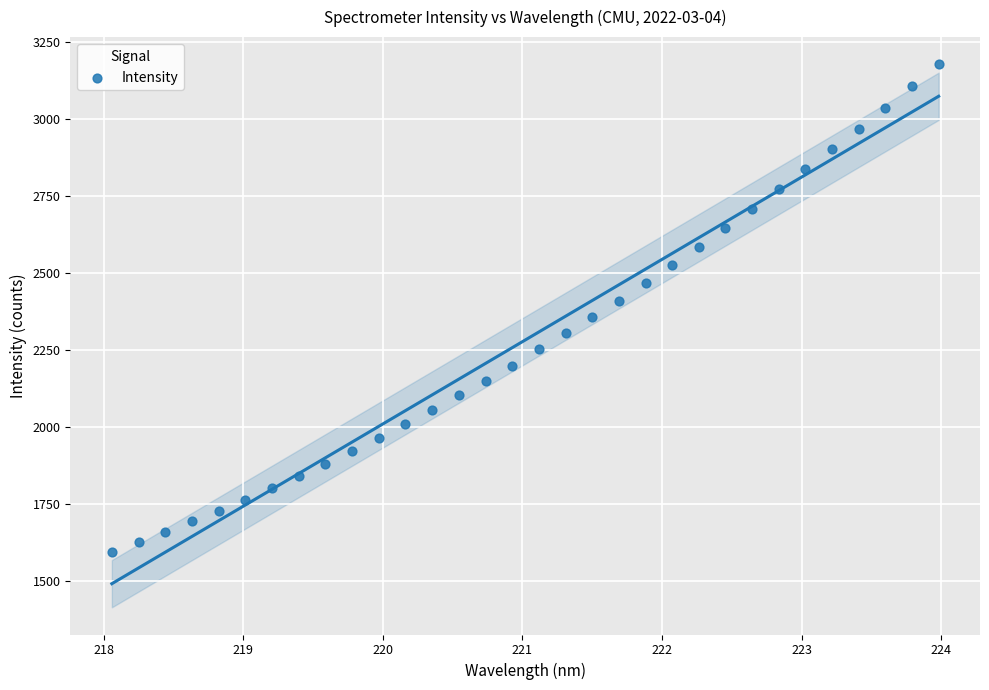

What is the range of Y values (max minus min)?

1584.2